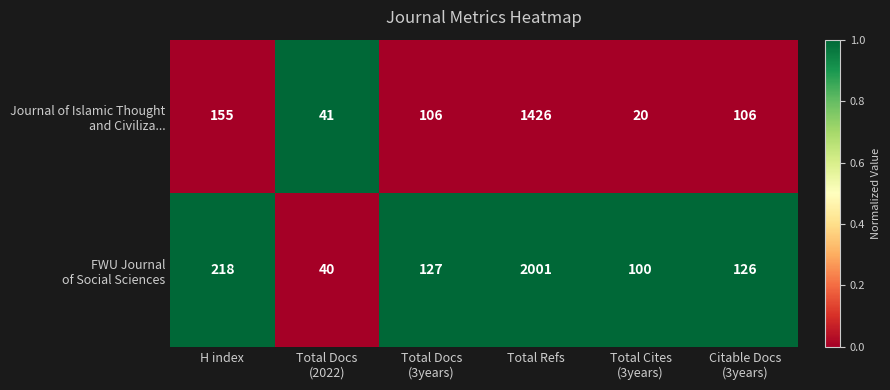

What is the maximum value shown in the chart?

2001